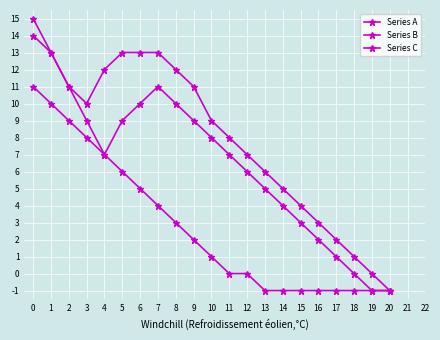

Rank the series at 3 from highest to lowest value.

Series A, Series C, Series B